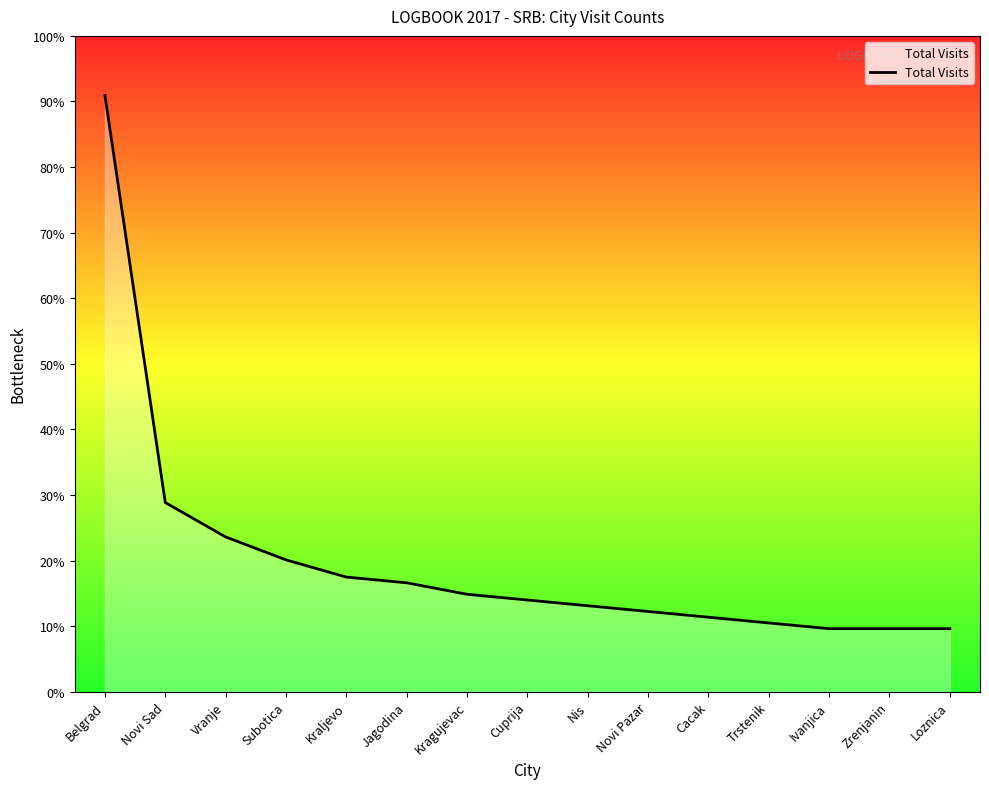

Does the chart have visible grid lines?

No